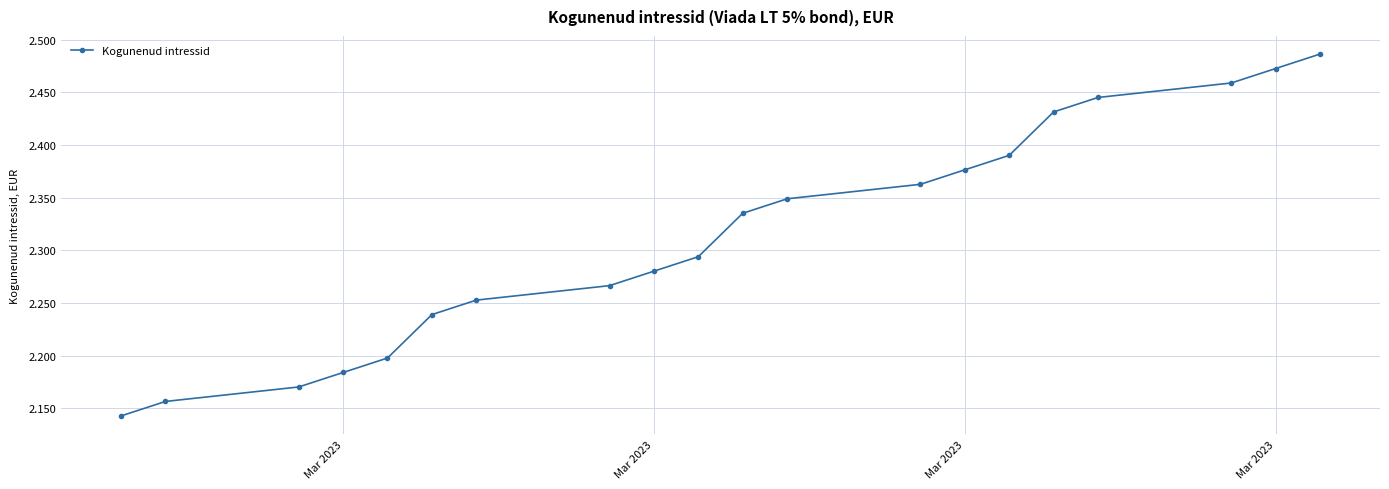

How many lines are shown in the chart?

1